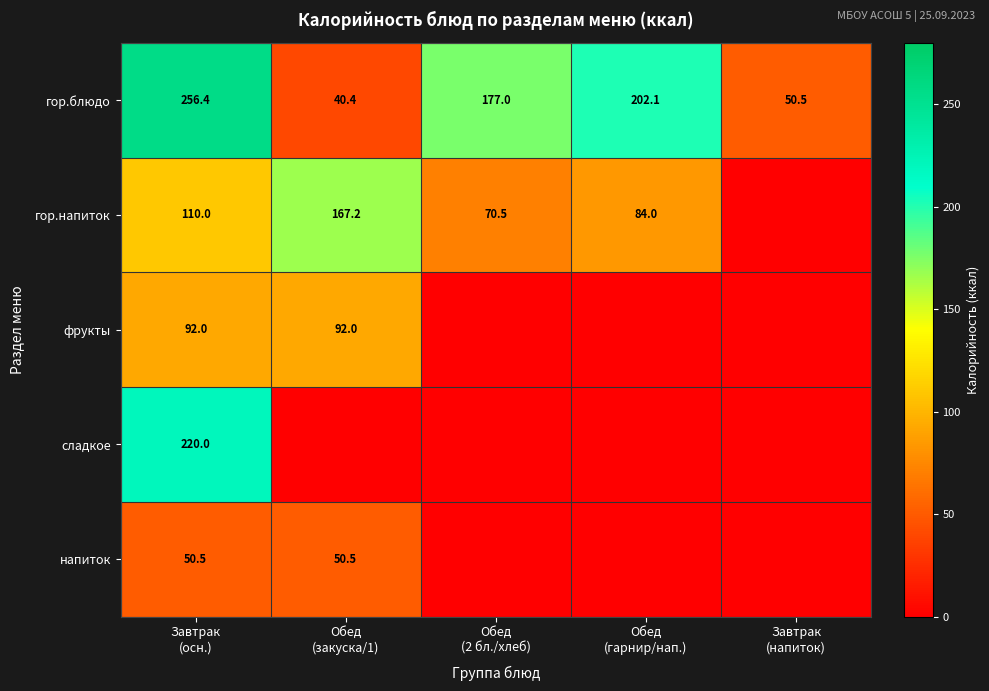

What is the average value of the гор.блюдо series?

145.3